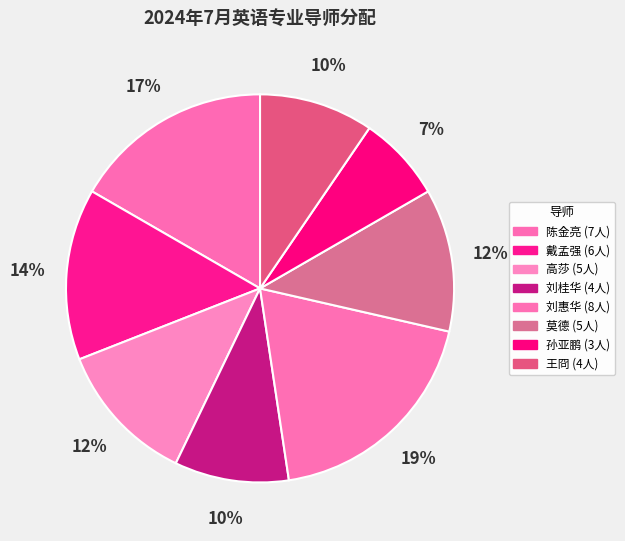

Which category has the smallest portion of the pie?

孙亚鹏